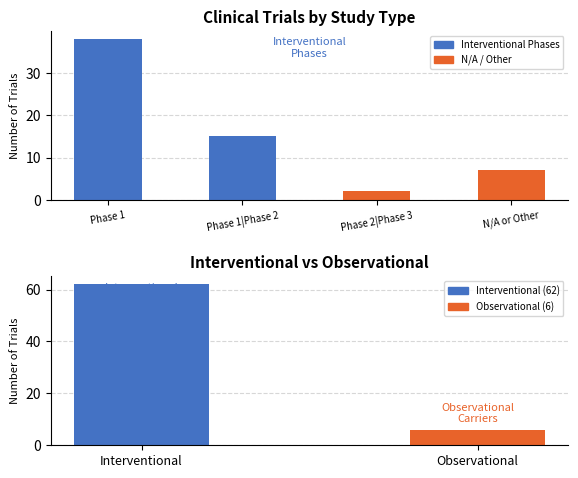

What is the label of the 3rd bar from the left?

Phase 2|Phase 3